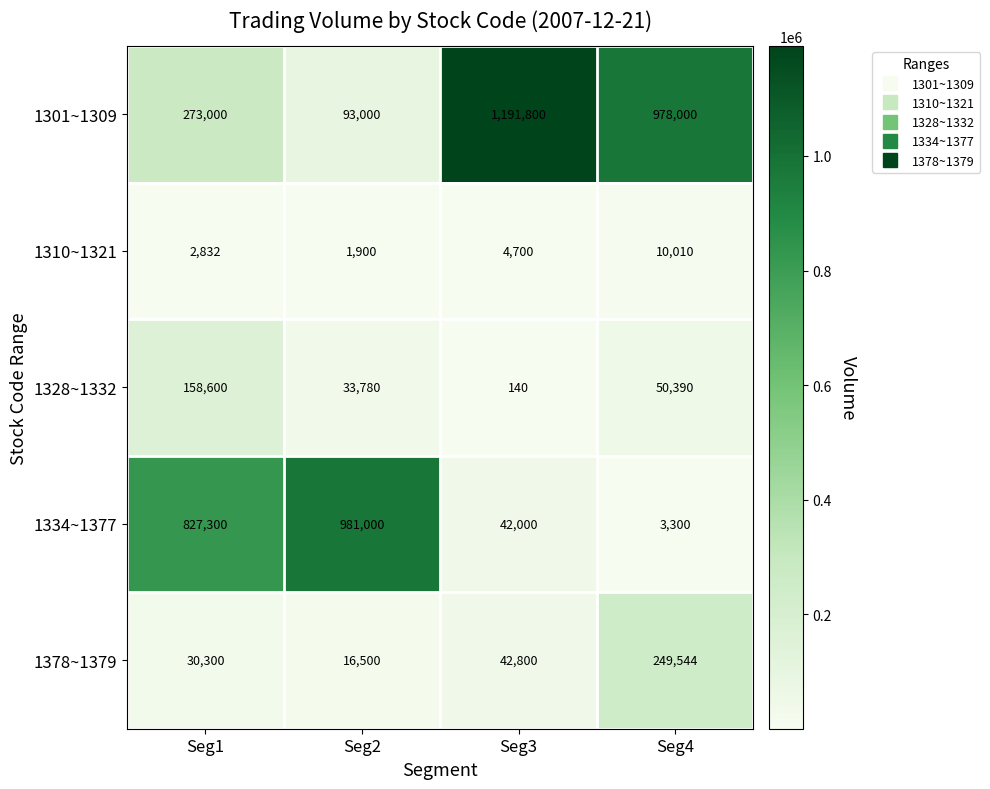

What is the minimum value for 1310~1321?

1900